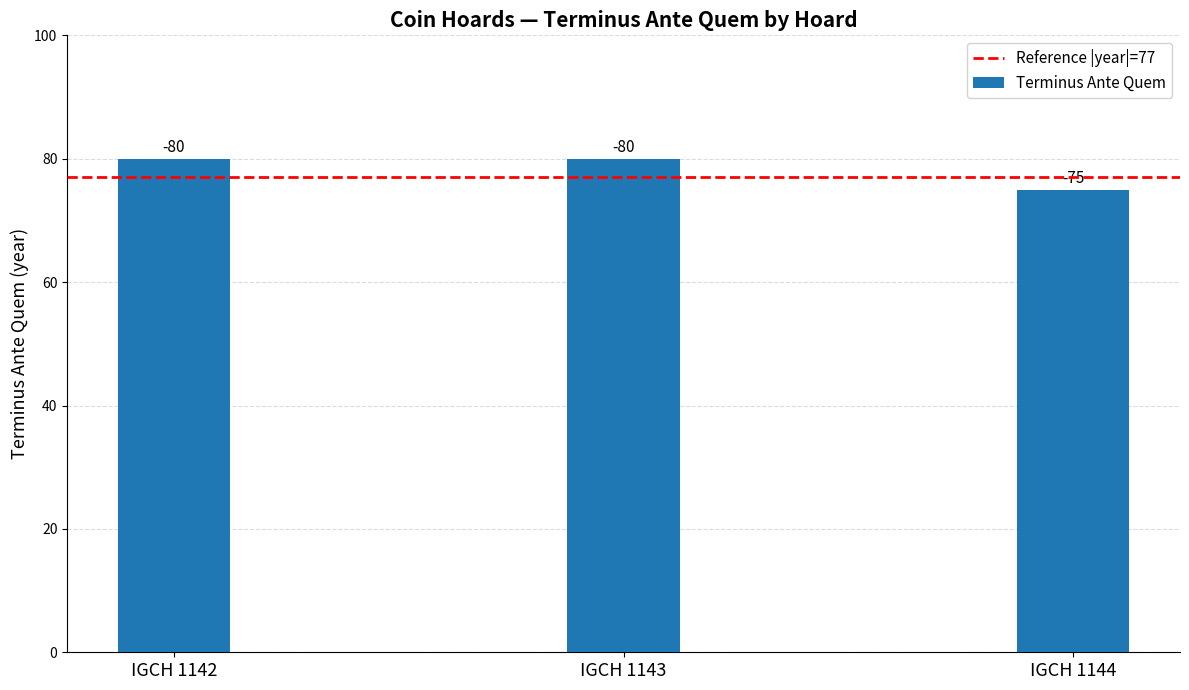

What is the sum of the values at IGCH 1144 and IGCH 1142?

155